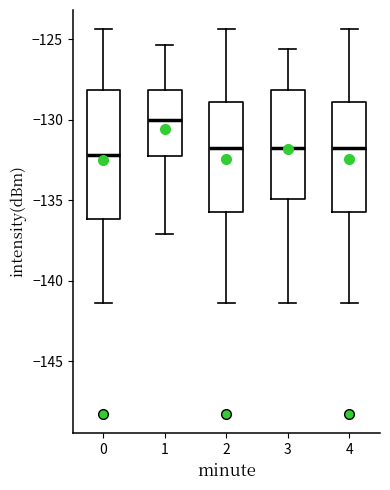

Reading left to right, transcribe this box plot: for each box, give where its median line is, the range the box spans, and where its two whiskers end, as read against the y-axis. The values are not printed on the chart, so give them approximately, as read against the axis.

0: median -132.0, box -136.0 to -128.0, whiskers -141.5 to -124.5
1: median -130.0, box -132.0 to -128.0, whiskers -137.0 to -125.5
2: median -132.0, box -135.5 to -129.0, whiskers -141.5 to -124.5
3: median -132.0, box -135.0 to -128.0, whiskers -141.5 to -125.5
4: median -132.0, box -135.5 to -129.0, whiskers -141.5 to -124.5